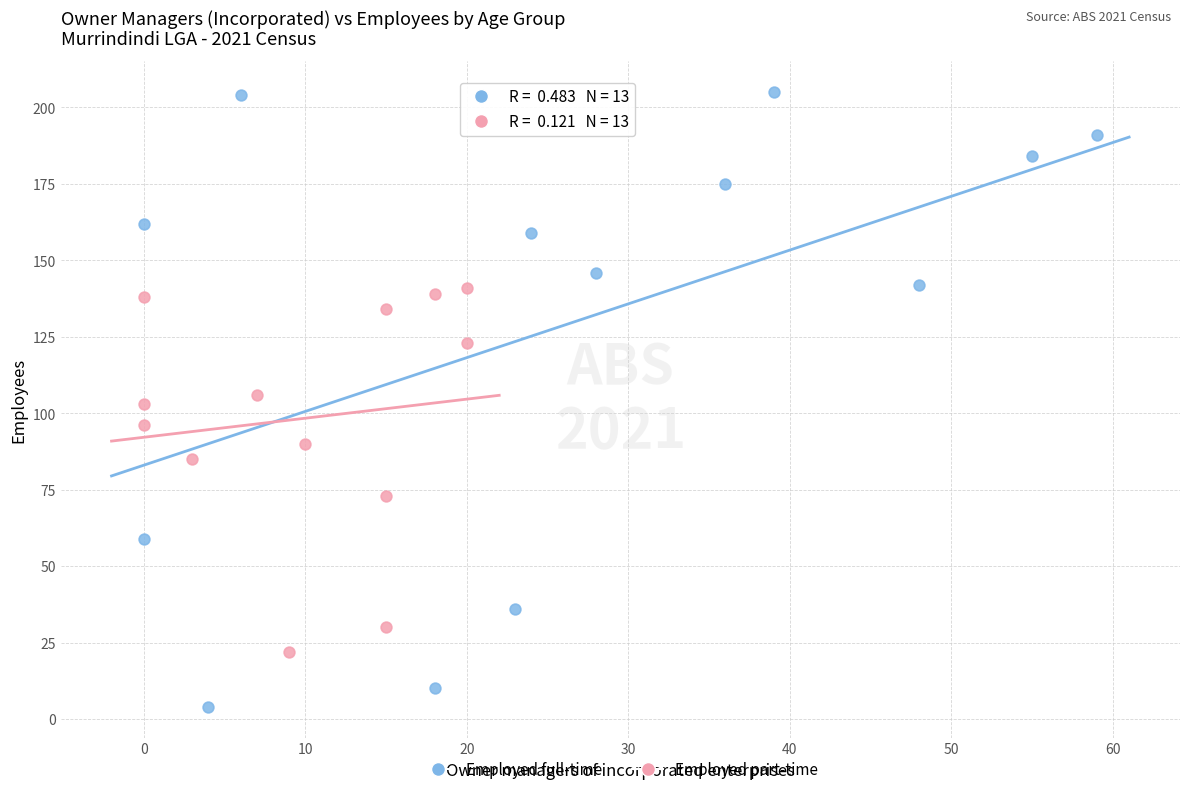

Which series contains the highest Y value?

Employed full-time